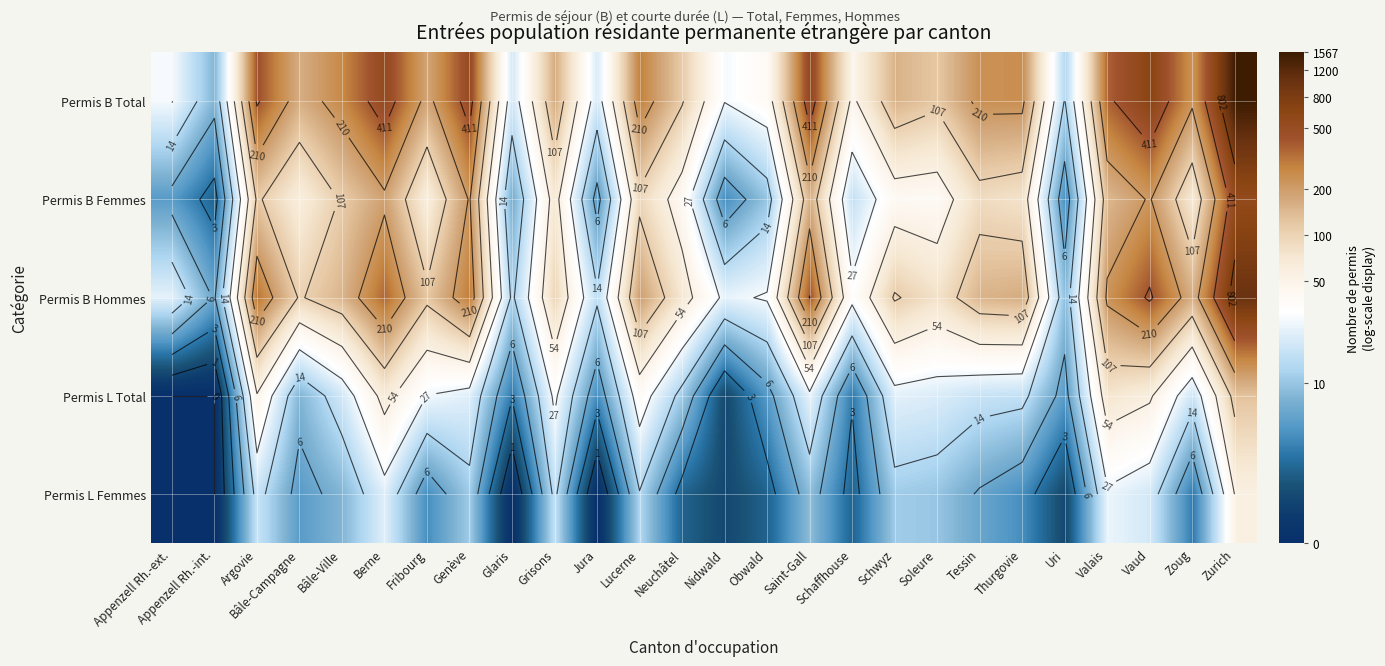

How many positive values does the Permis L Femmes series have?

22